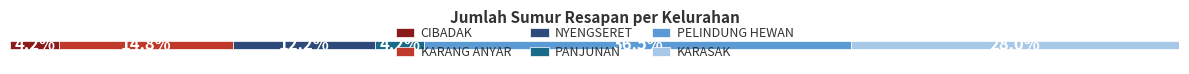

What are all the series names shown in the legend?

CIBADAK, KARANG ANYAR, NYENGSERET, PANJUNAN, PELINDUNG HEWAN, KARASAK